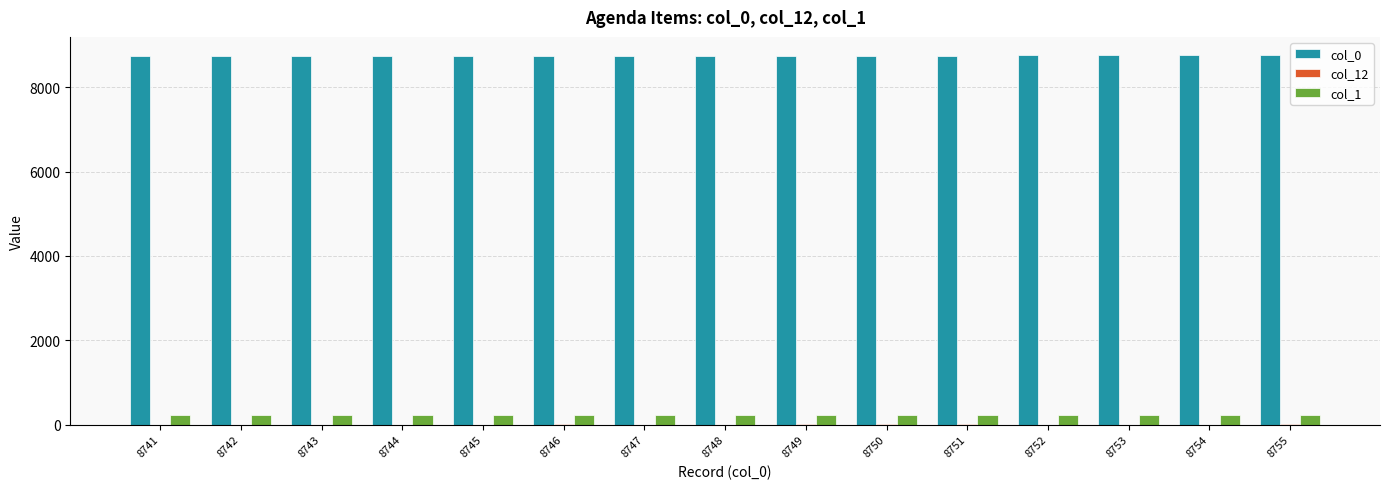

The col_0 series shows 12414 at 8753. True or false?

False